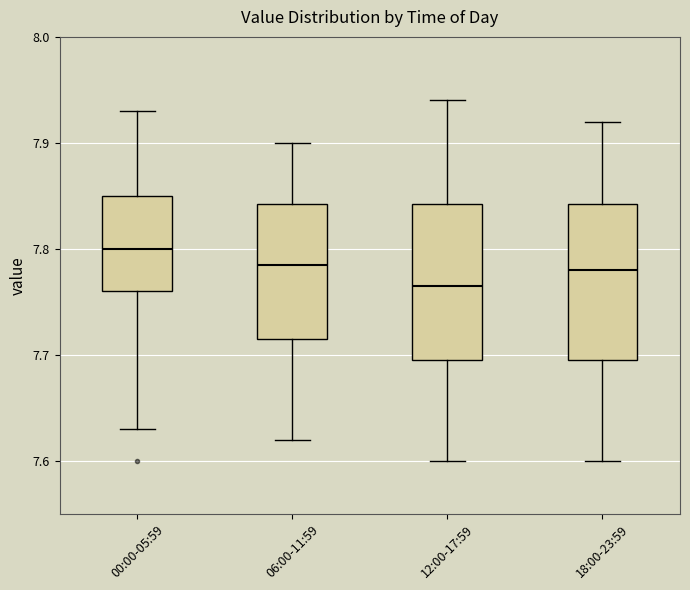

Where does the median line of the box for 06:00-11:59 sit on the y-axis? The values are not printed on the chart, so give them approximately, as read against the axis.

7.79